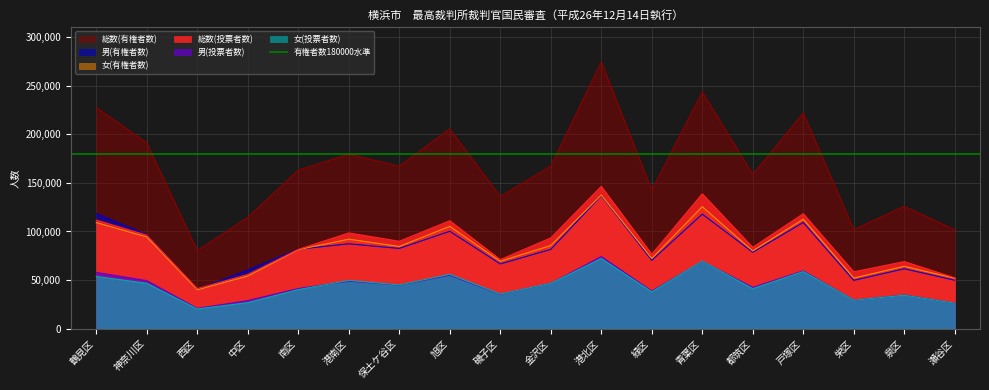

Rank the categories by 男(有権者数) value from highest to lowest.

港北区, 鶴見区, 青葉区, 戸塚区, 旭区, 神奈川区, 港南区, 保土ケ谷区, 南区, 金沢区, 都筑区, 緑区, 磯子区, 泉区, 中区, 瀬谷区, 栄区, 西区